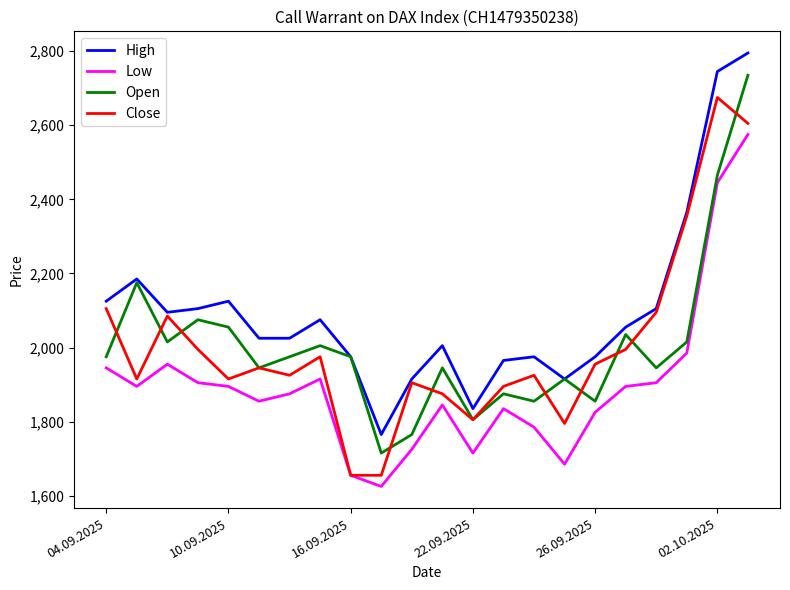

At how many categories does at least one series exceed 1956?

18